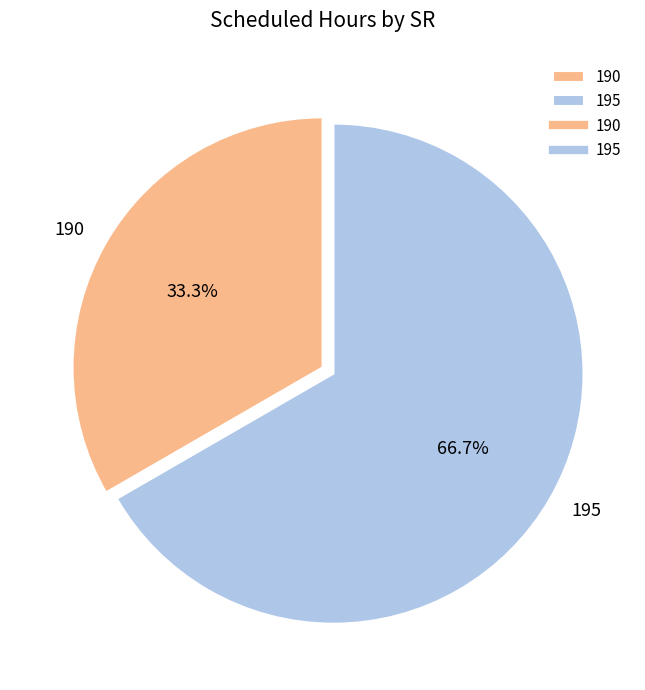

Approximately how many times larger is the value at 190 compared to 195?

0.5